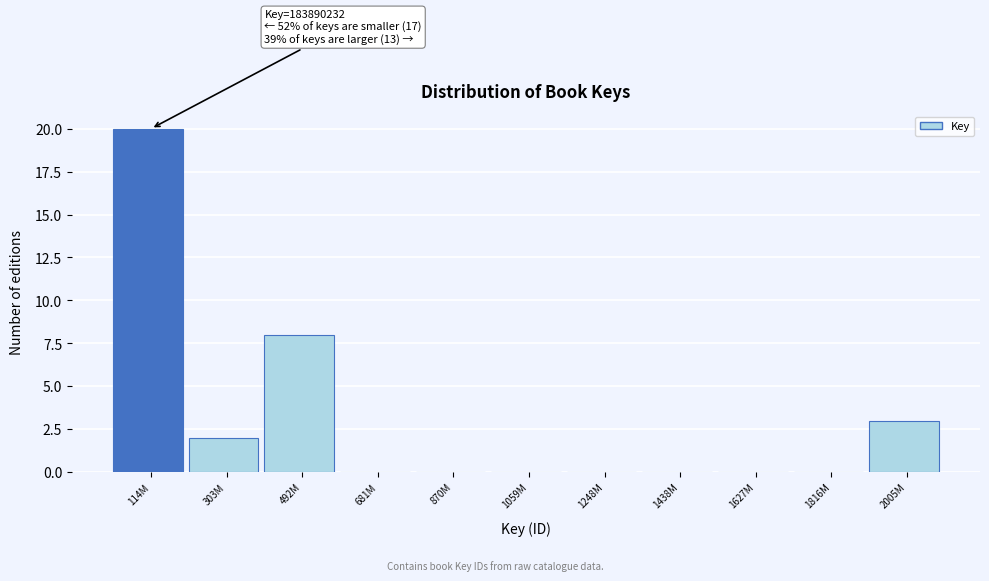

Reading left to right, what are all the values shown in this chart?

114M=20	303M=2	492M=8	681M=0	870M=0	1059M=0	1248M=0	1438M=0	1627M=0	1816M=0	2005M=3